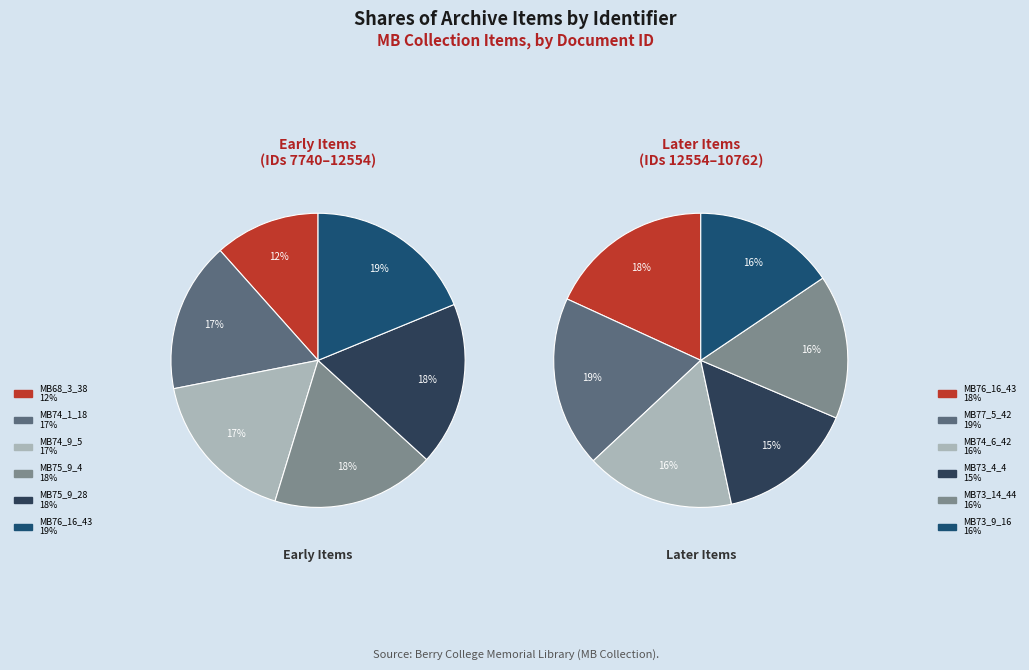

Rank the categories by value from lowest to highest.

MB68_3_38, MB73_4_4, MB73_9_16, MB73_14_44, MB74_1_18, MB74_6_42, MB74_9_5, MB75_9_4, MB75_9_28, MB76_16_43, MB77_5_42